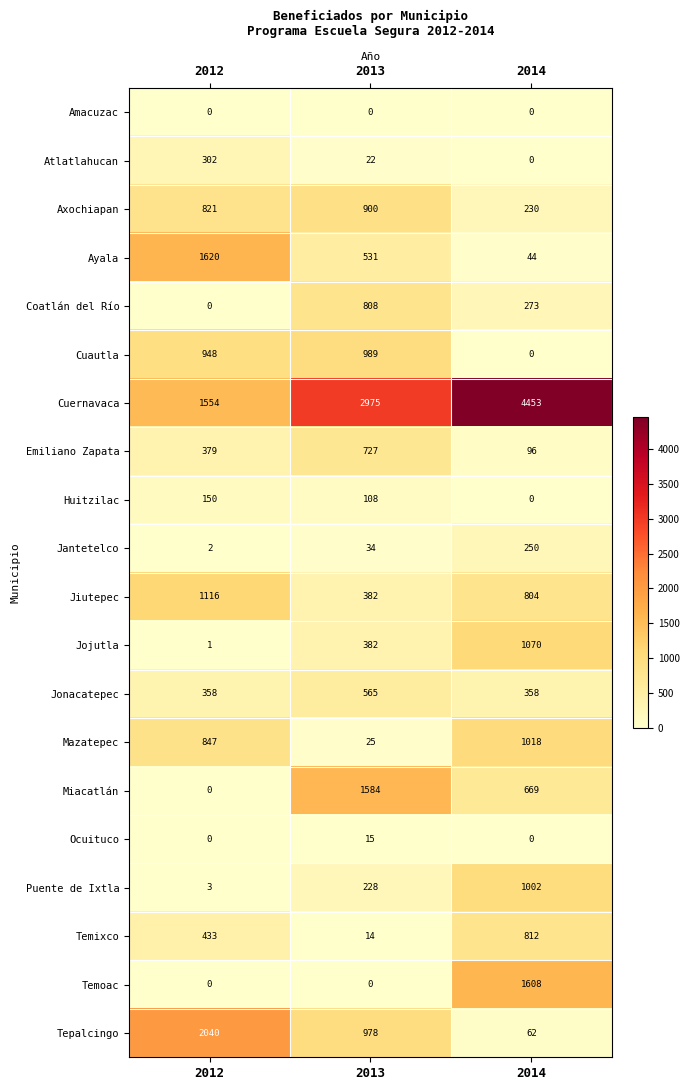

Which series changed the most between 2012 and 2013?

Miacatlán